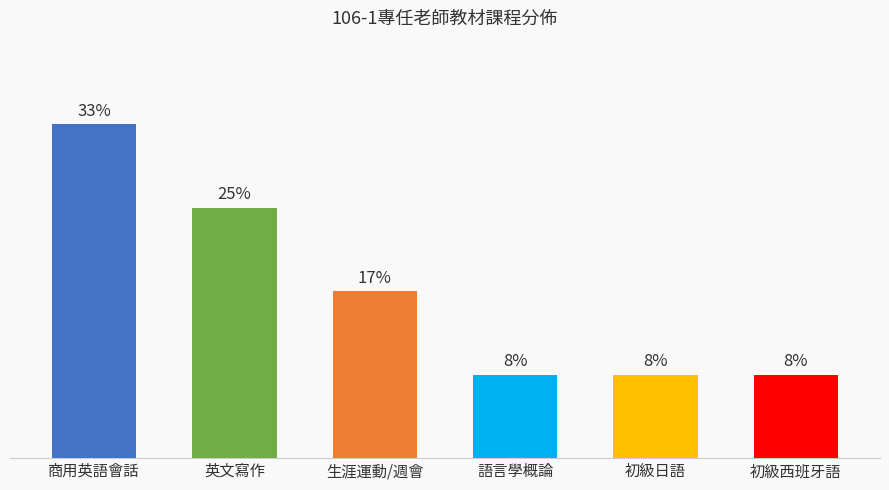

What is the label of the 2nd bar from the right?

初級日語